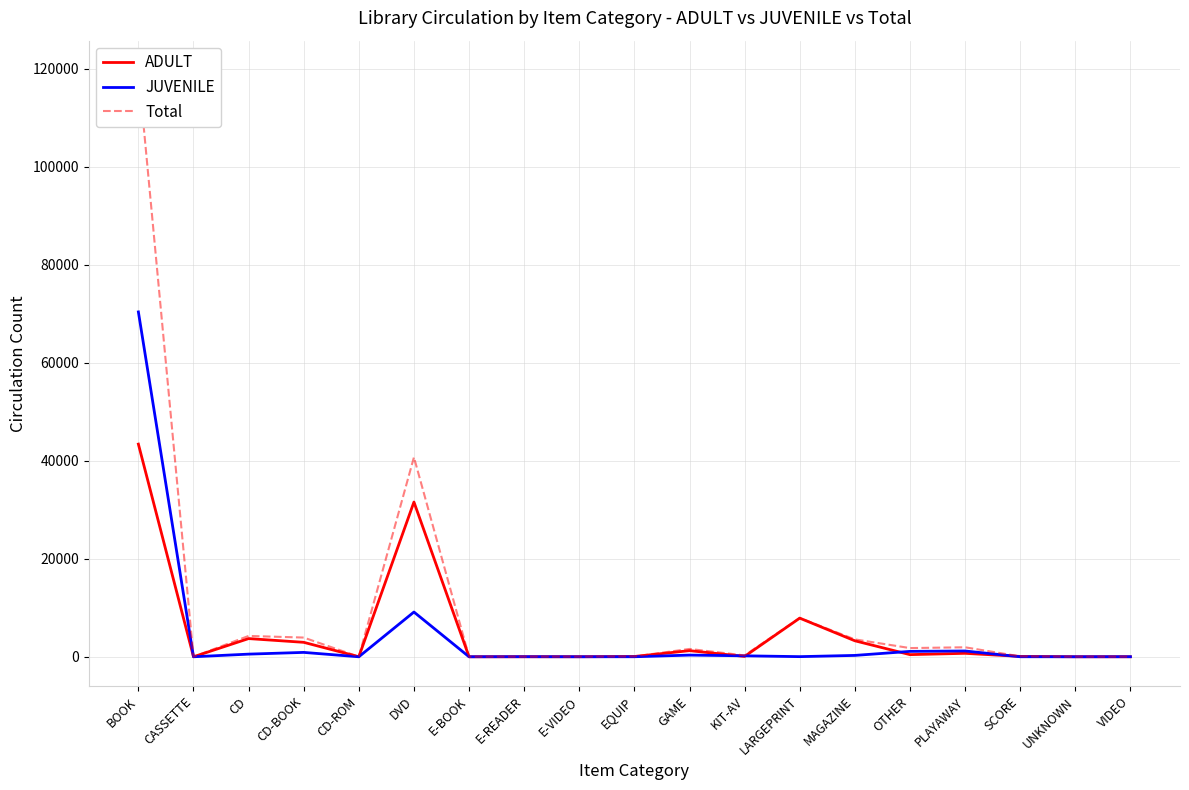

Where do JUVENILE and ADULT first cross each other?

E-BOOK and E-READER